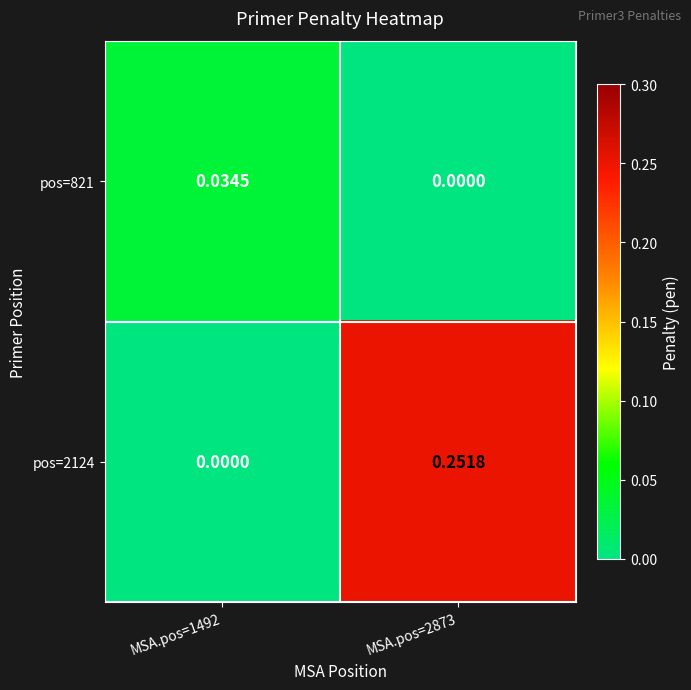

Which series has the largest range (max minus min)?

pos=2124